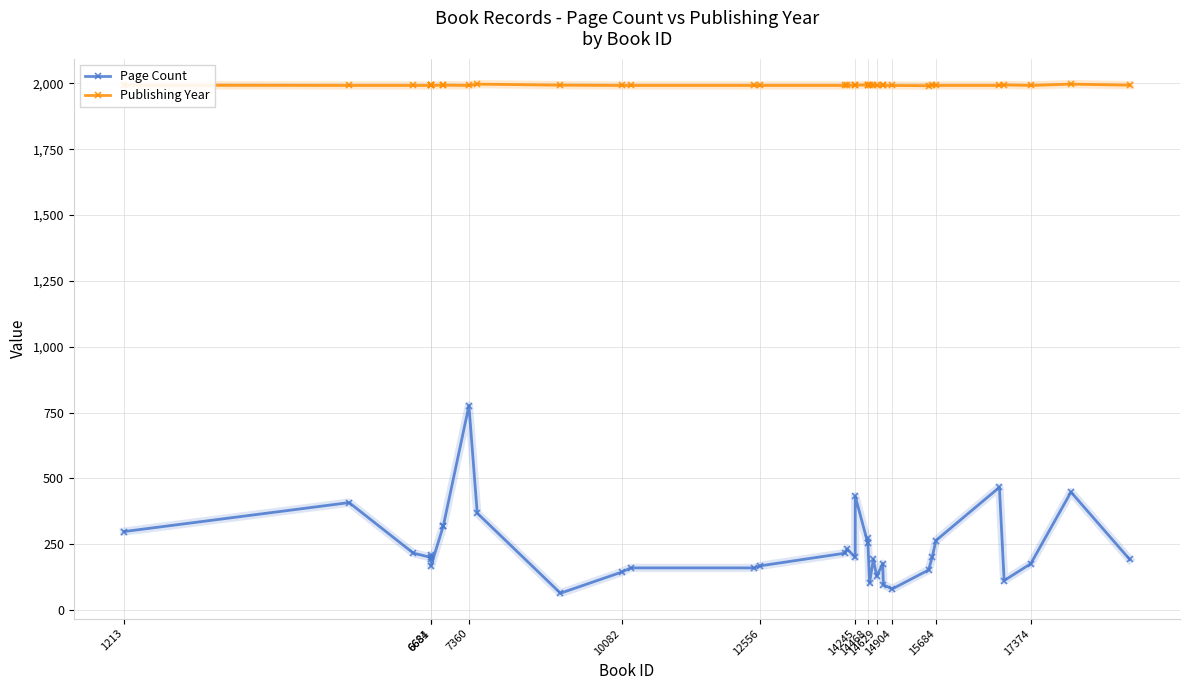

True or false: Publishing Year and Page Count cross at least once.

False